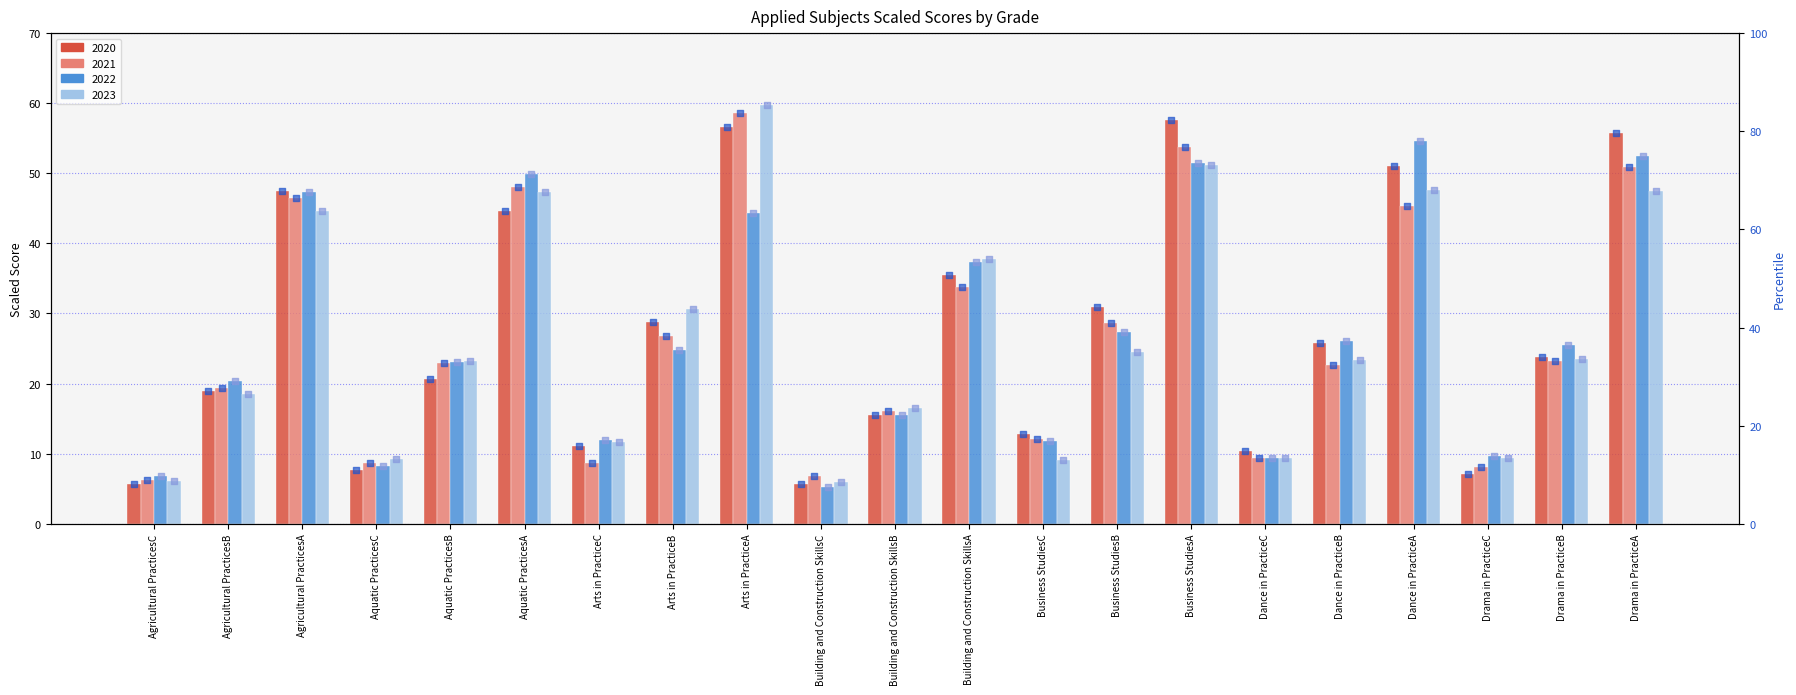

At which category is the sum across all series the highest?

Arts in PracticeA